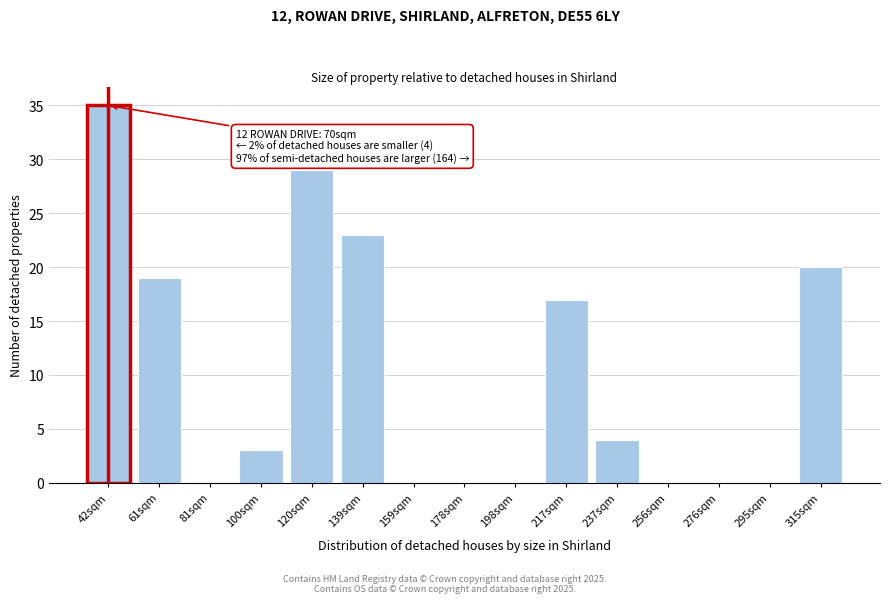

Reading left to right, what are all the values shown in this chart?

42sqm=35	61sqm=19	81sqm=0	100sqm=3	120sqm=29	139sqm=23	159sqm=0	178sqm=0	198sqm=0	217sqm=17	237sqm=4	256sqm=0	276sqm=0	295sqm=0	315sqm=20